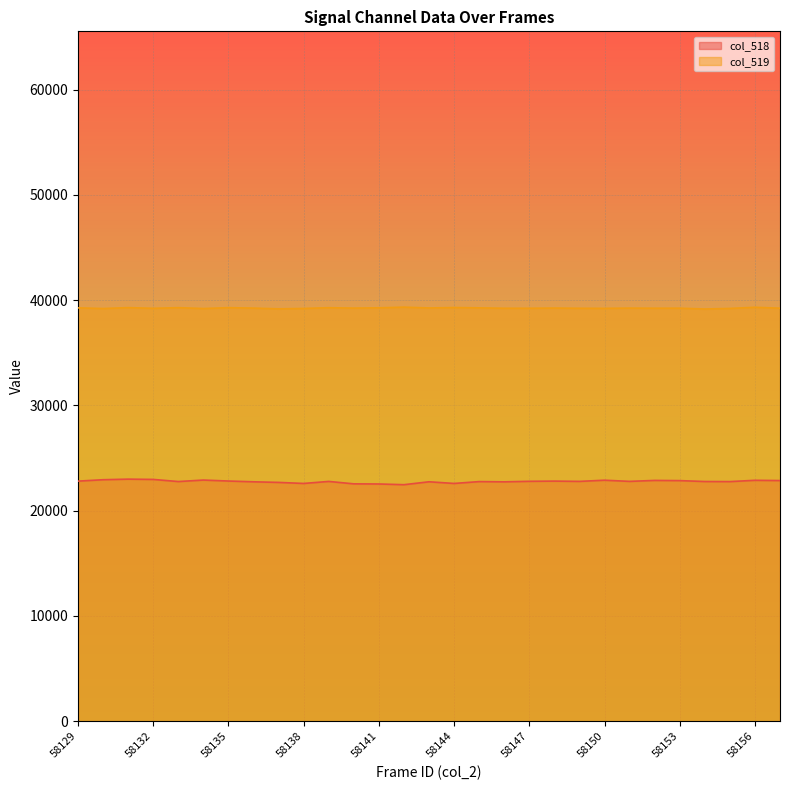

Rank the categories by col_519 value from highest to lowest.

58142, 58156, 58144, 58131, 58133, 58135, 58139, 58141, 58145, 58129, 58143, 58148, 58136, 58140, 58151, 58153, 58157, 58152, 58146, 58147, 58149, 58132, 58150, 58155, 58138, 58130, 58134, 58137, 58154